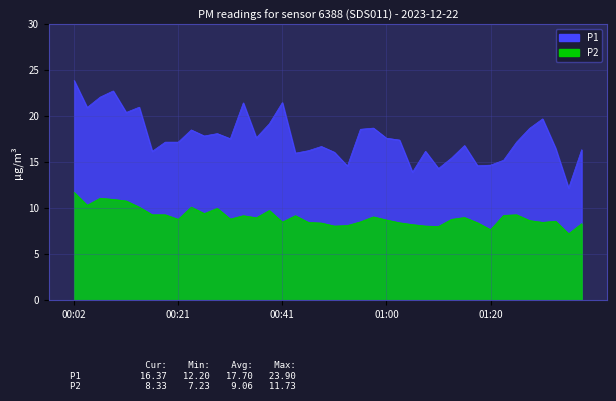

At 01:13, list the series in order from smallest to largest.

P2, P1